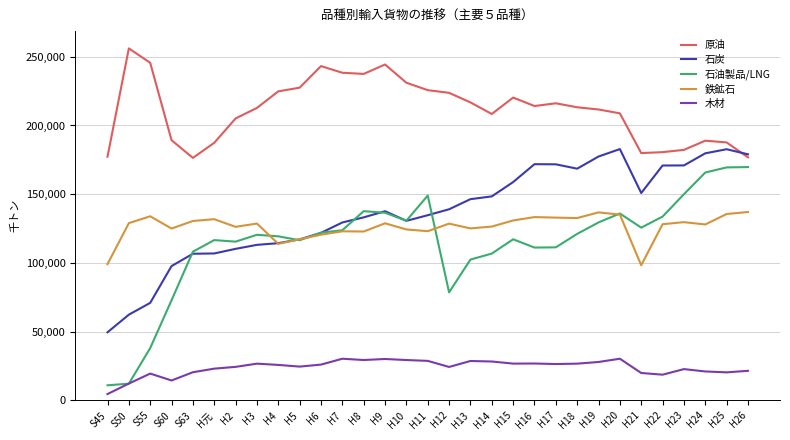

Count the number of categories in the chart.

31